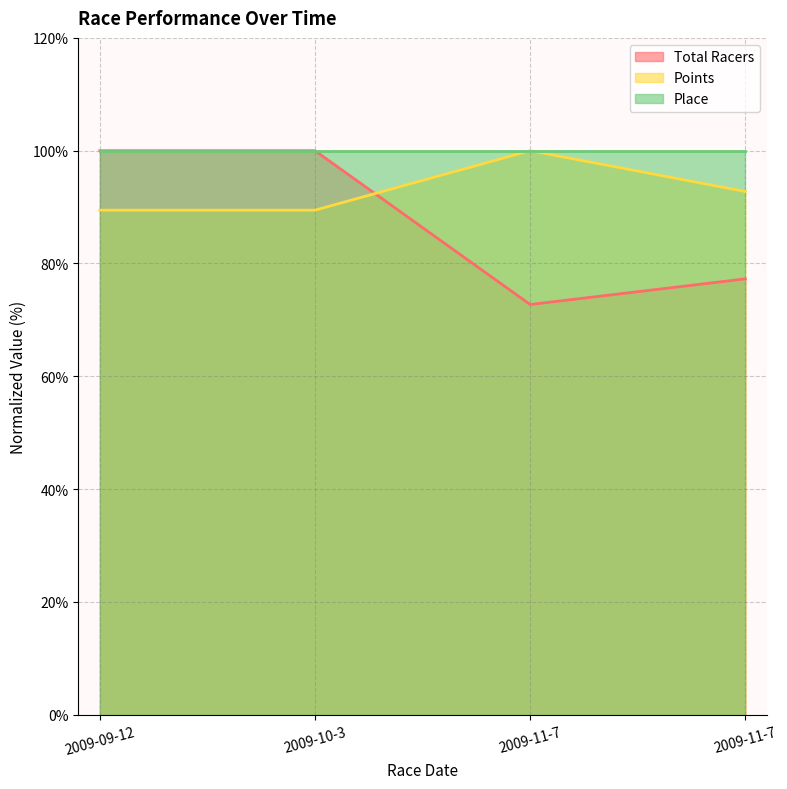

List the labels in order of Total Racers value, largest first.

2009-09-12, 2009-10-3, 2009-11-7, 2009-11-7